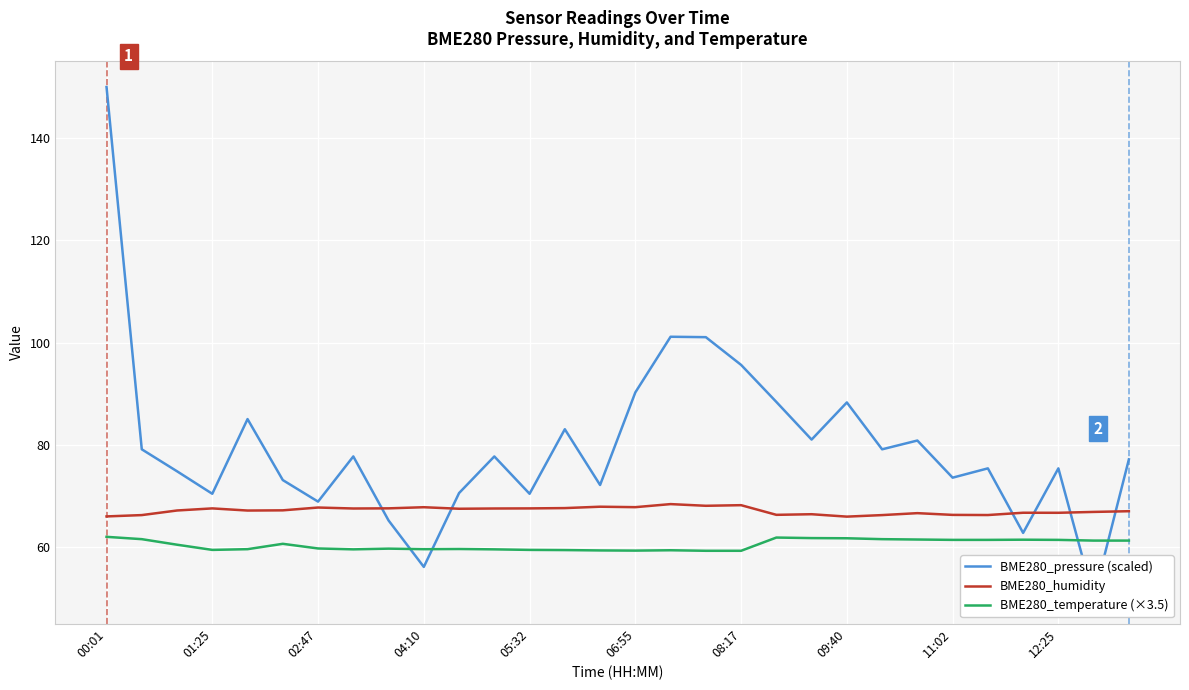

Which category has the highest value across all series?

00:01